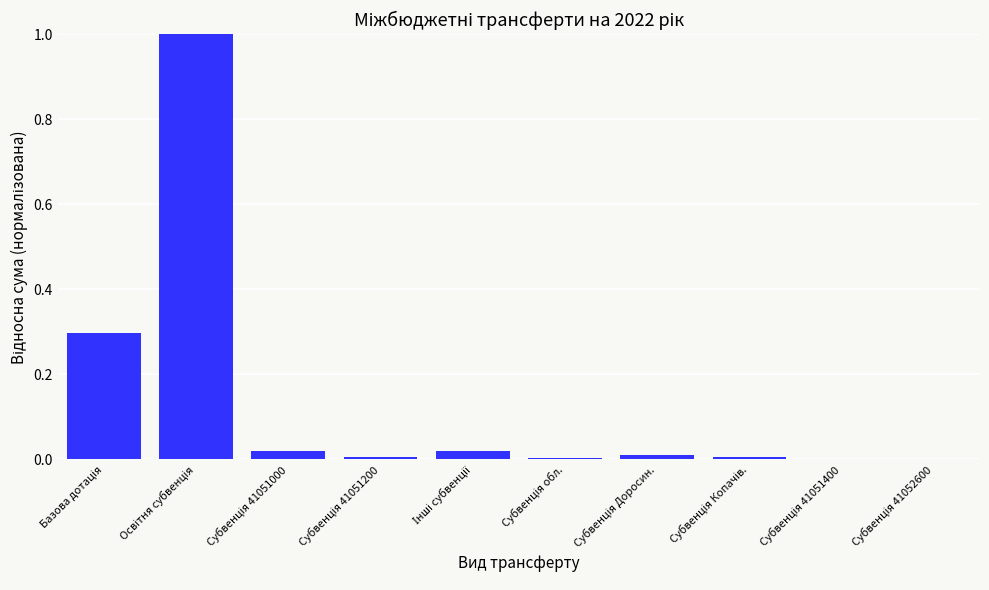

What is the sum of all values?

1.4